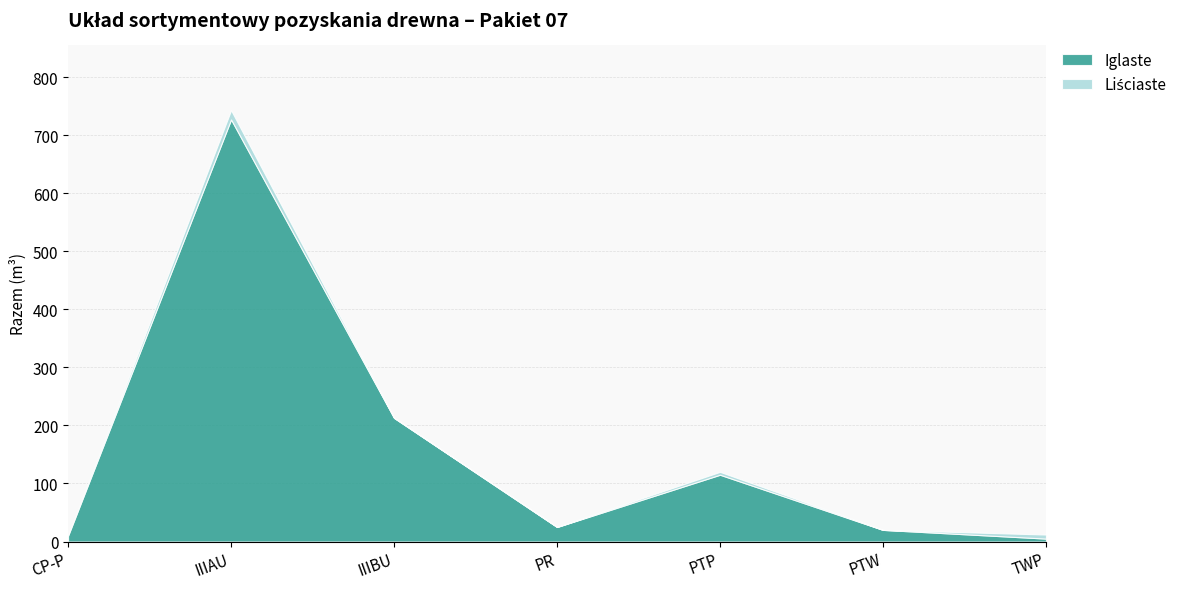

Which series ends up on top after the final intersection of Iglaste and Liściaste?

Liściaste